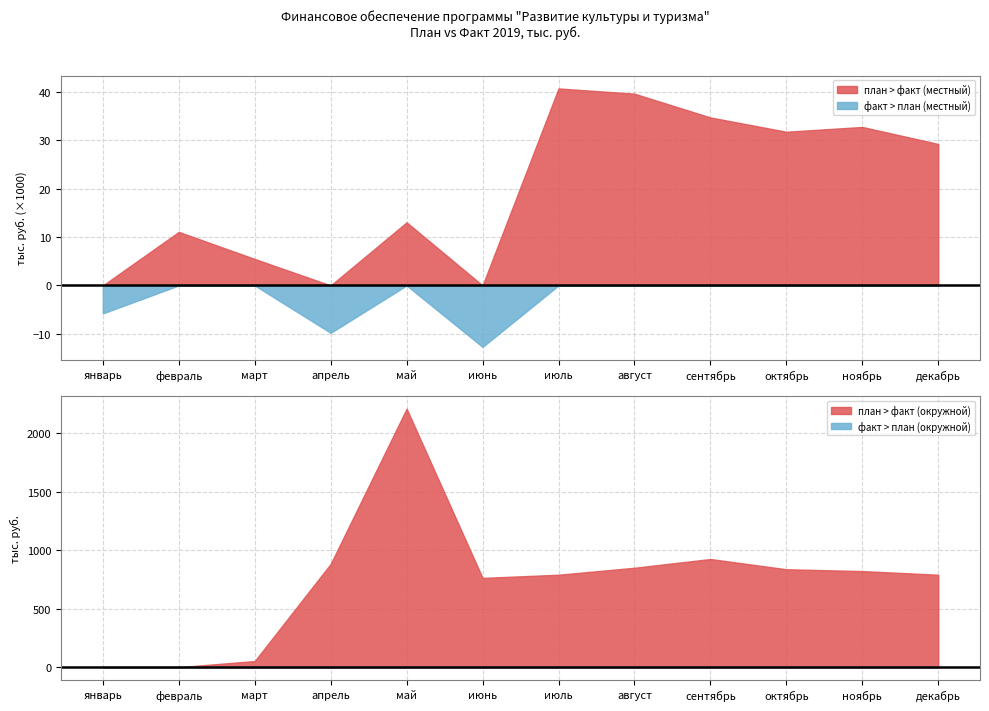

Is it true that местный бюджет факт equals 47487.6 at март?

False